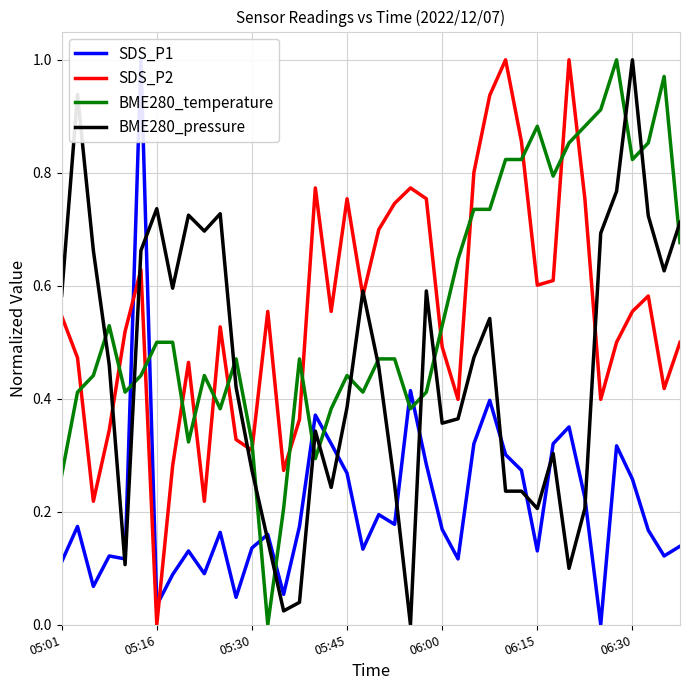

Does the chart have visible grid lines?

Yes